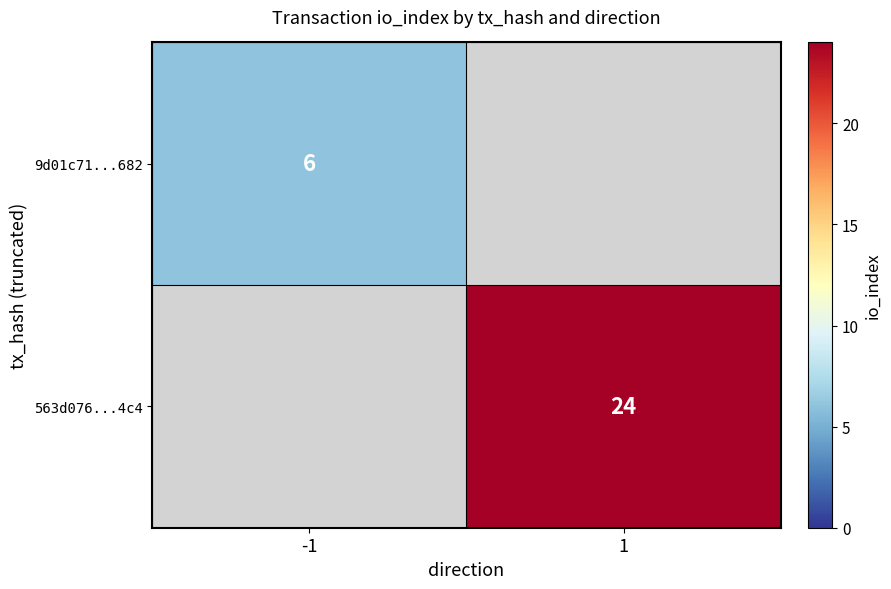

True or false: 563d076...4c4 has a value of 41 at 1.

False